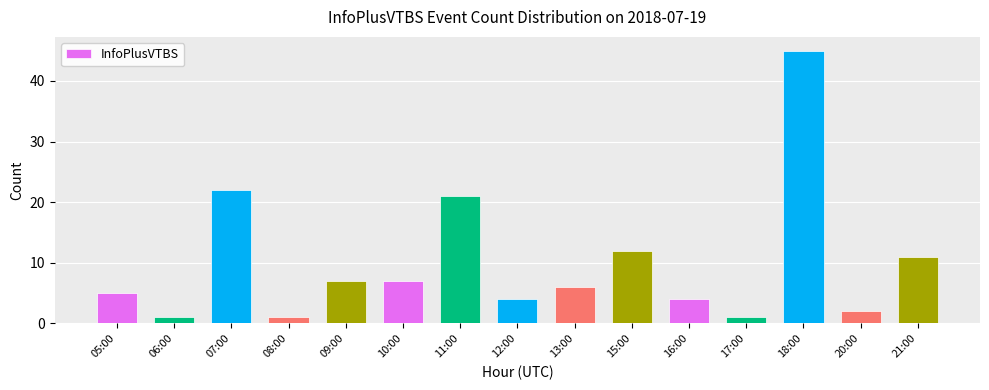

Reading right to left, extract all data points from this chart.

21:00=11	20:00=2	18:00=45	17:00=1	16:00=4	15:00=12	13:00=6	12:00=4	11:00=21	10:00=7	09:00=7	08:00=1	07:00=22	06:00=1	05:00=5